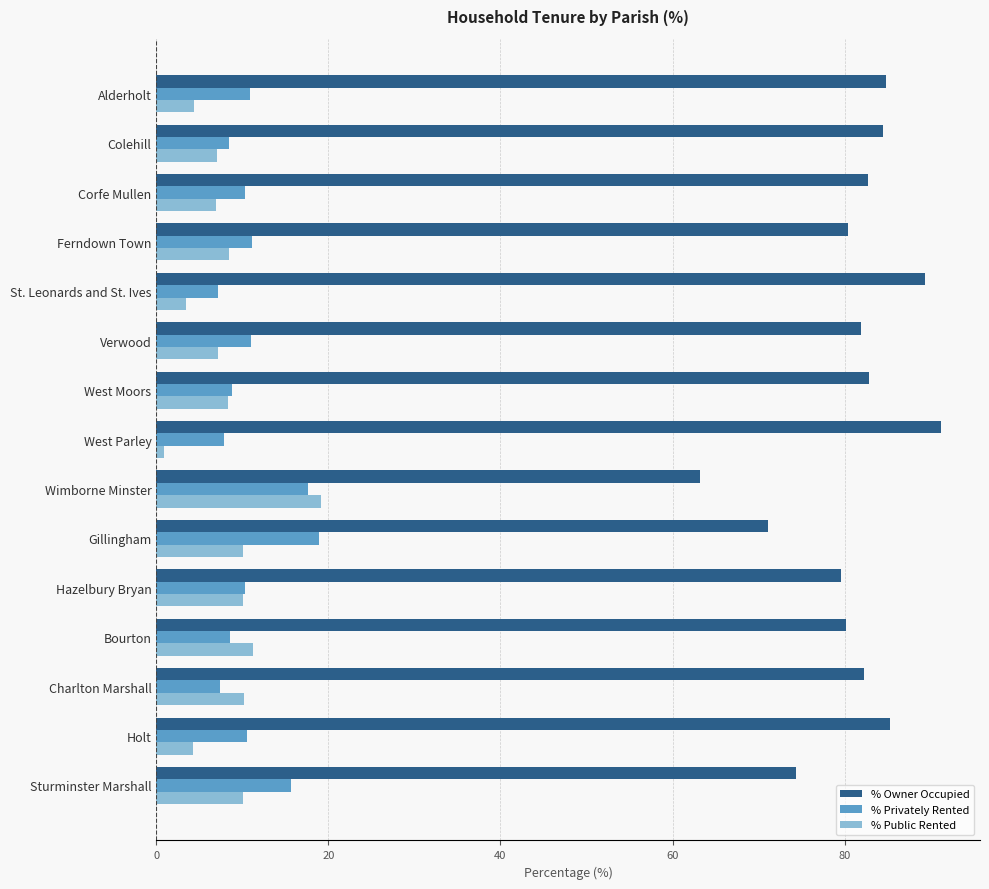

The value of % Owner Occupied at Ferndown Town is 27.9. True or false?

False